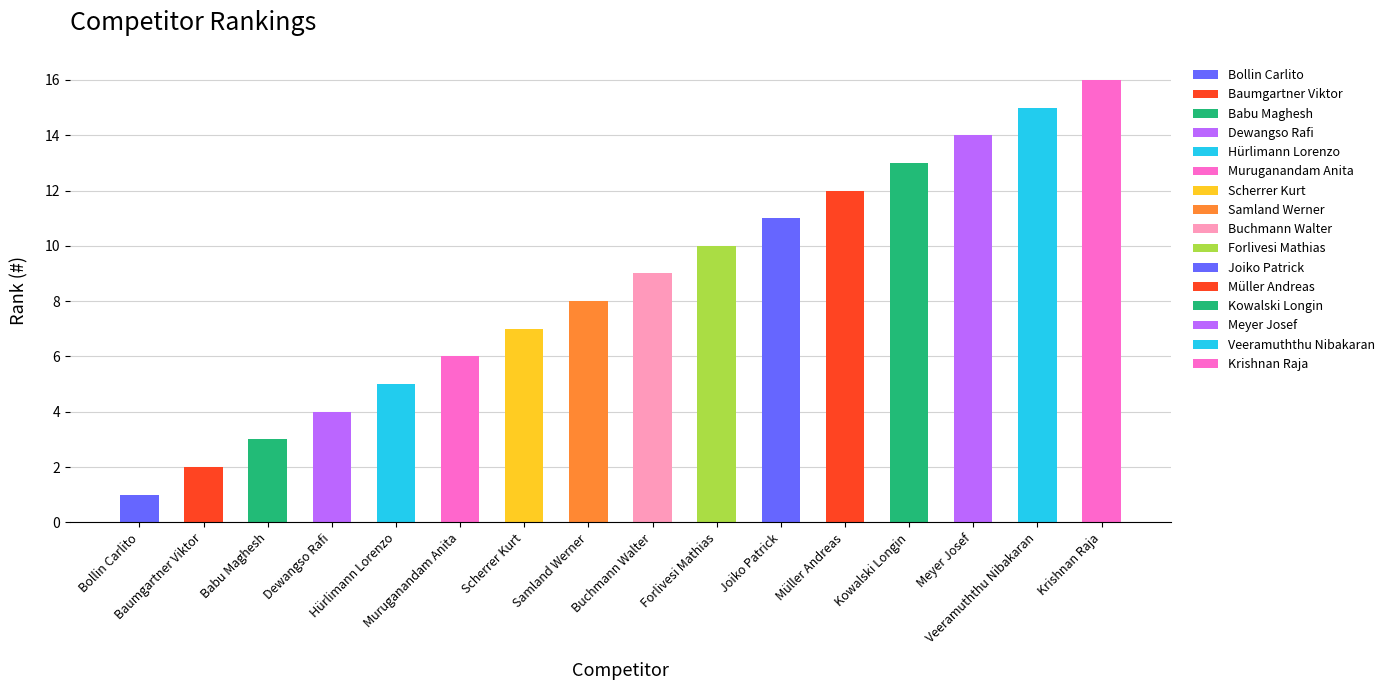

True or false: the data shows 5 at Meyer Josef.

False